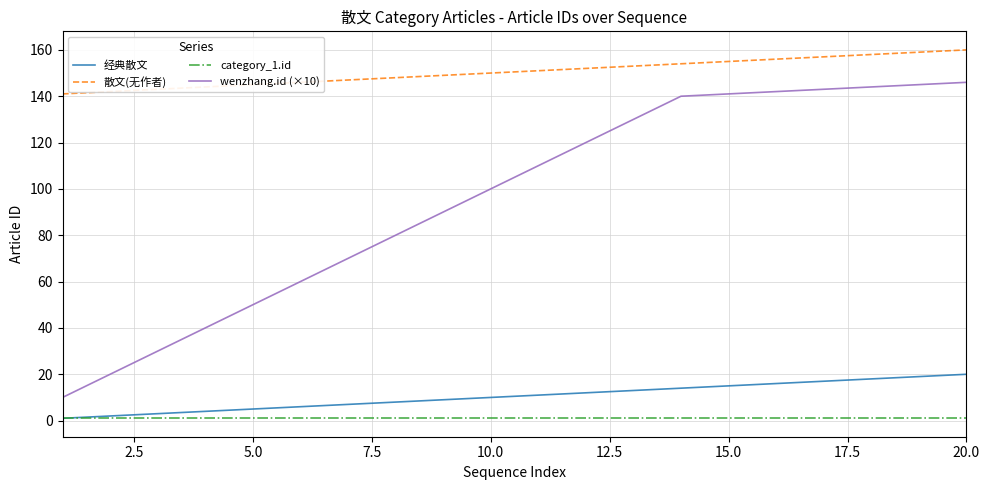

Which series has the largest total across all categories?

散文(无作者)